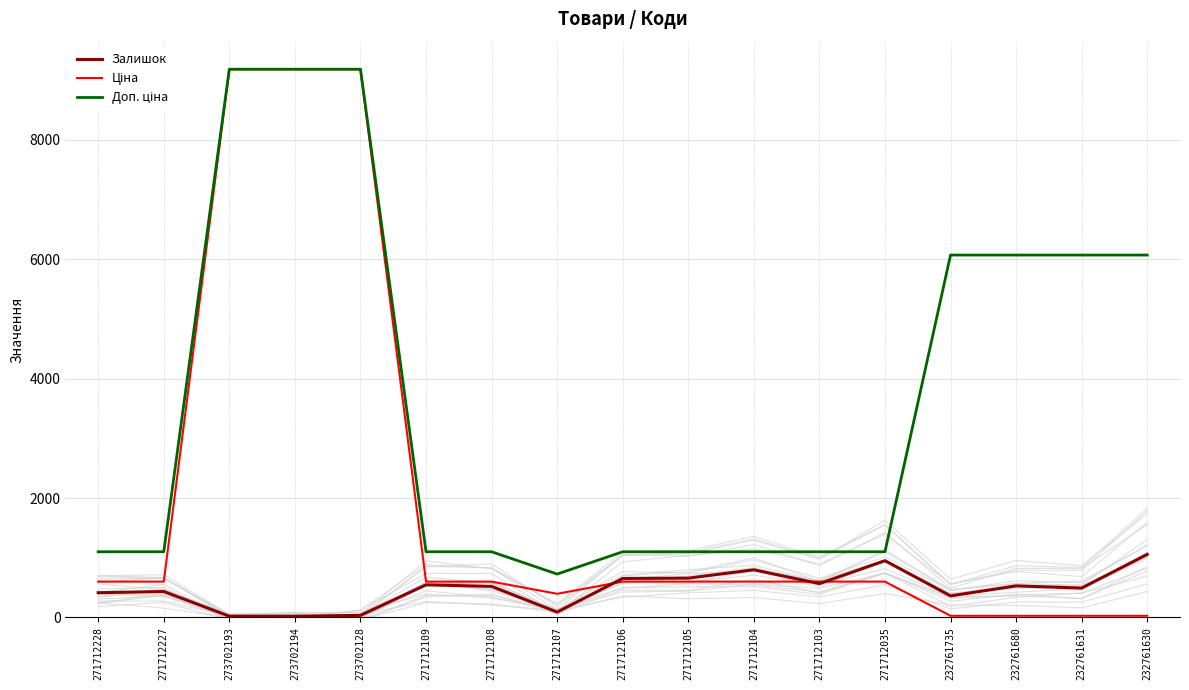

True or false: Ціна and Доп. ціна intersect in this chart.

False